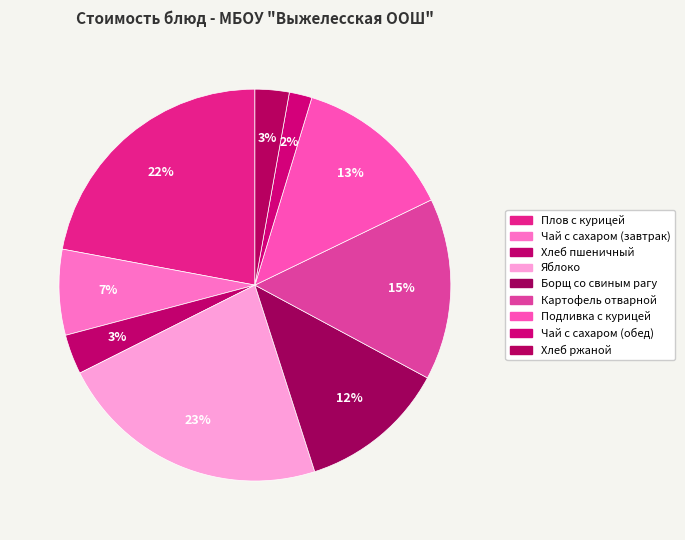

How many segments does this pie chart have?

9